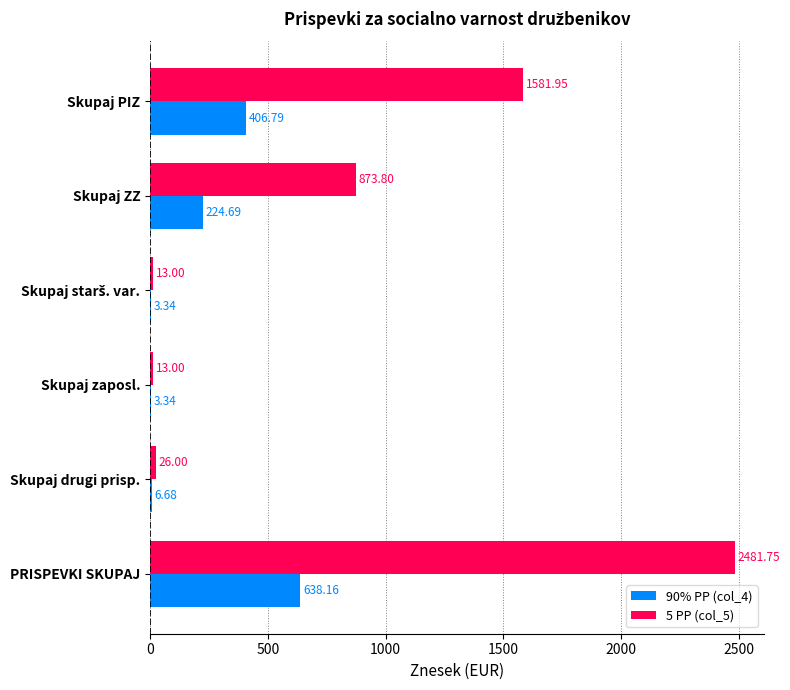

Which label corresponds to the largest value in the chart?

PRISPEVKI SKUPAJ